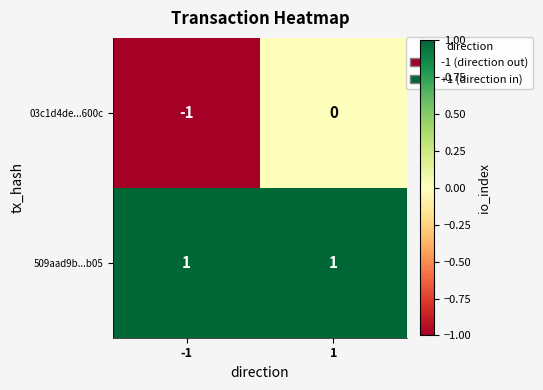

At which category is the sum across all series the highest?

1